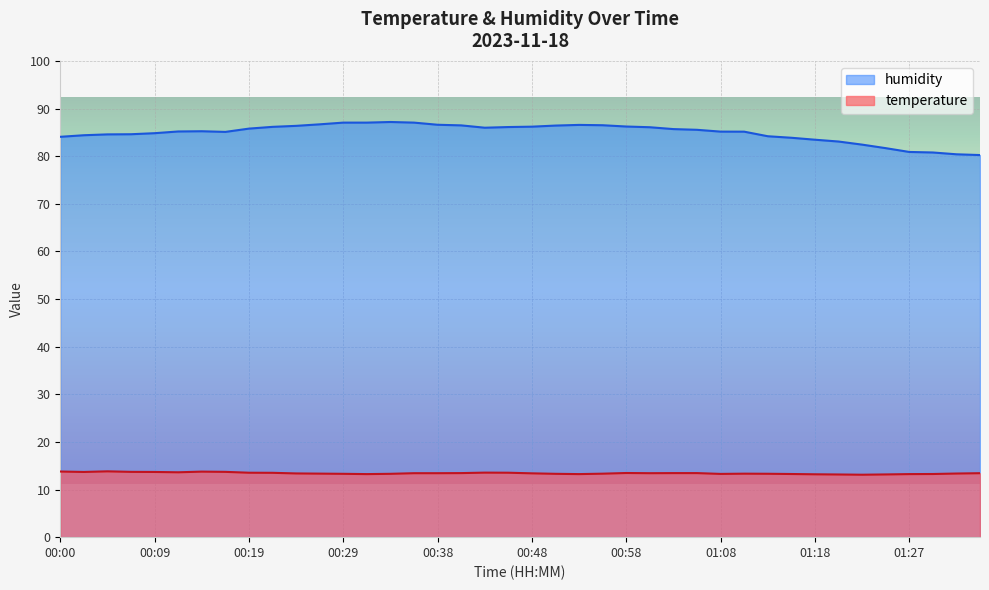

Read the humidity value at 01:08.

85.2